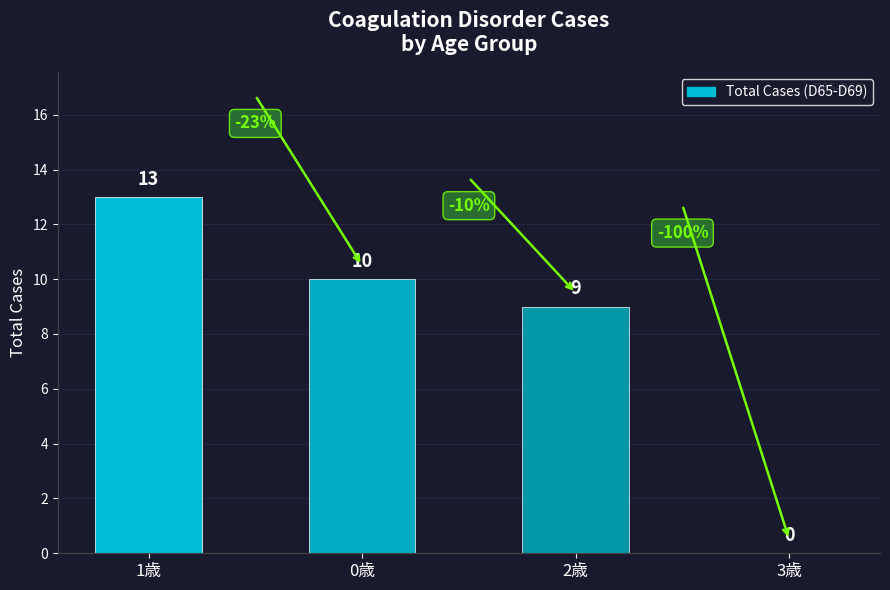

How many values are above zero?

3